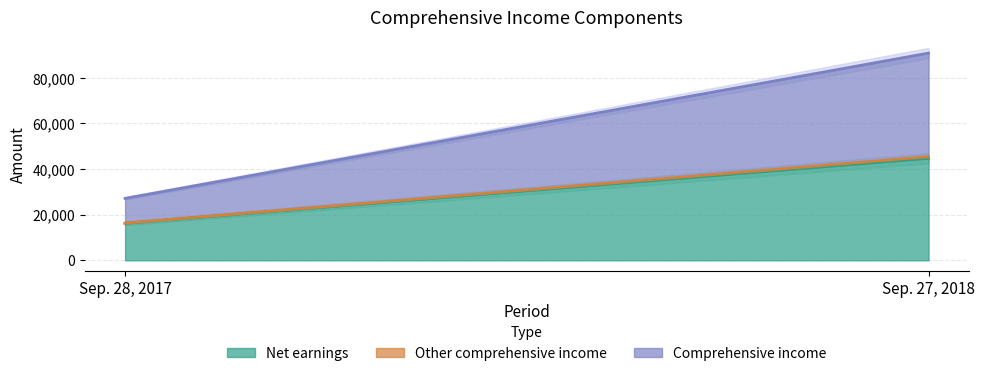

Count the number of data series in this chart.

3